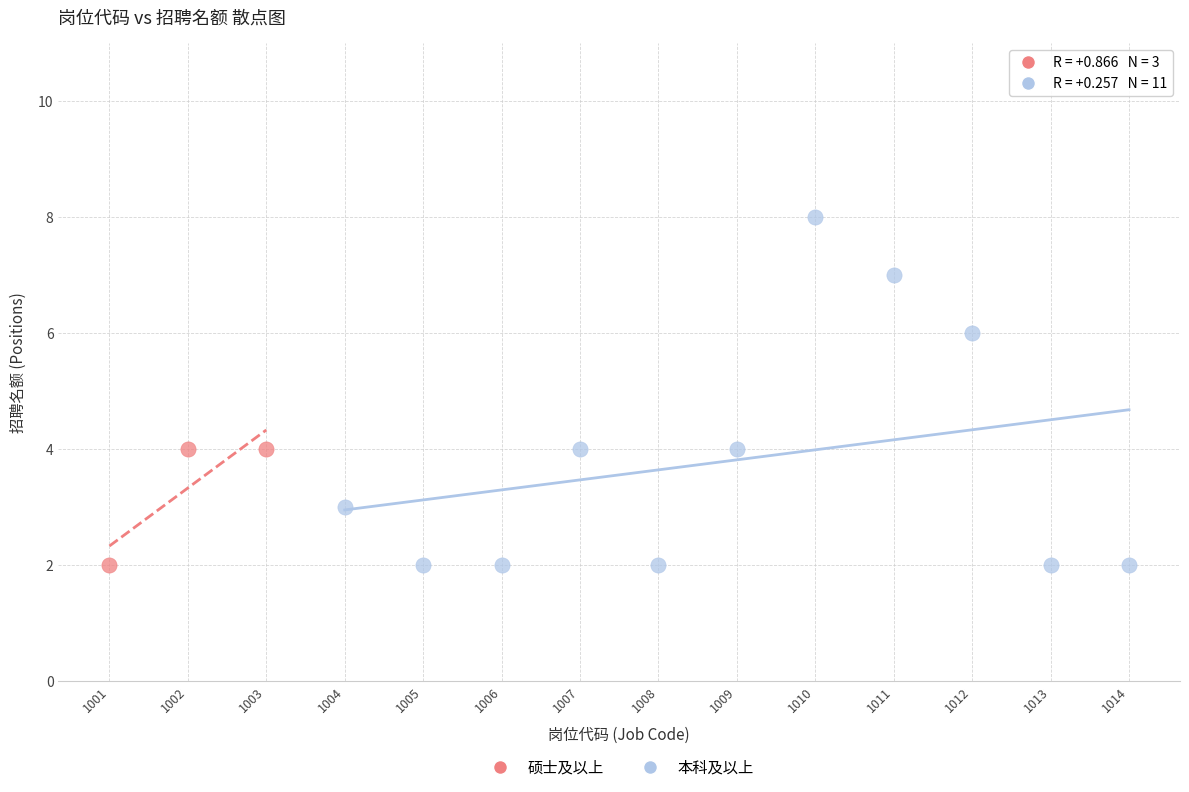

Which series has the largest Y range (max minus min)?

本科及以上